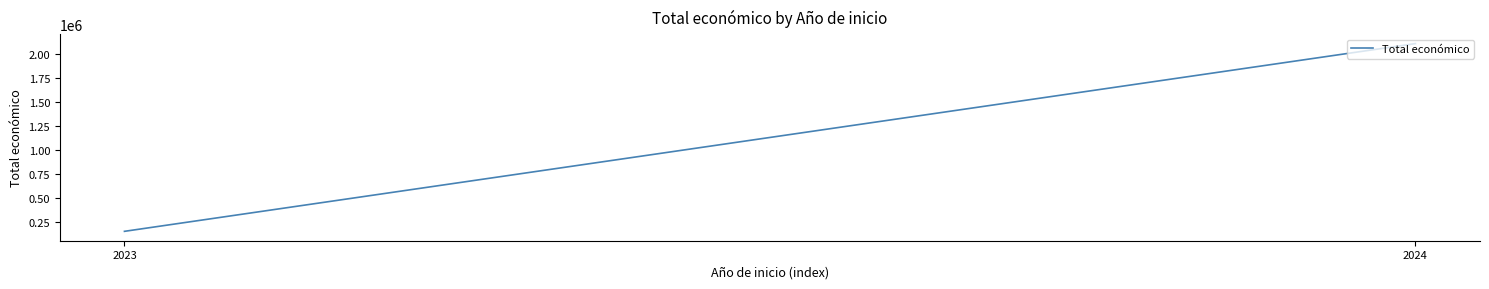

Where is the data nearest to the value 1132079?

2023